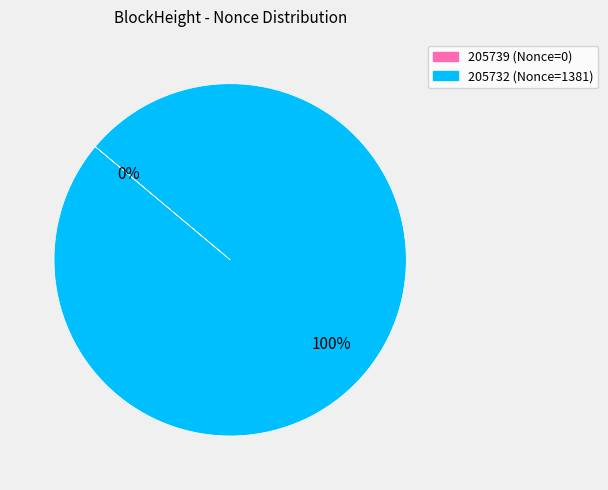

Is it true that 205739 is 0% of the pie?

True